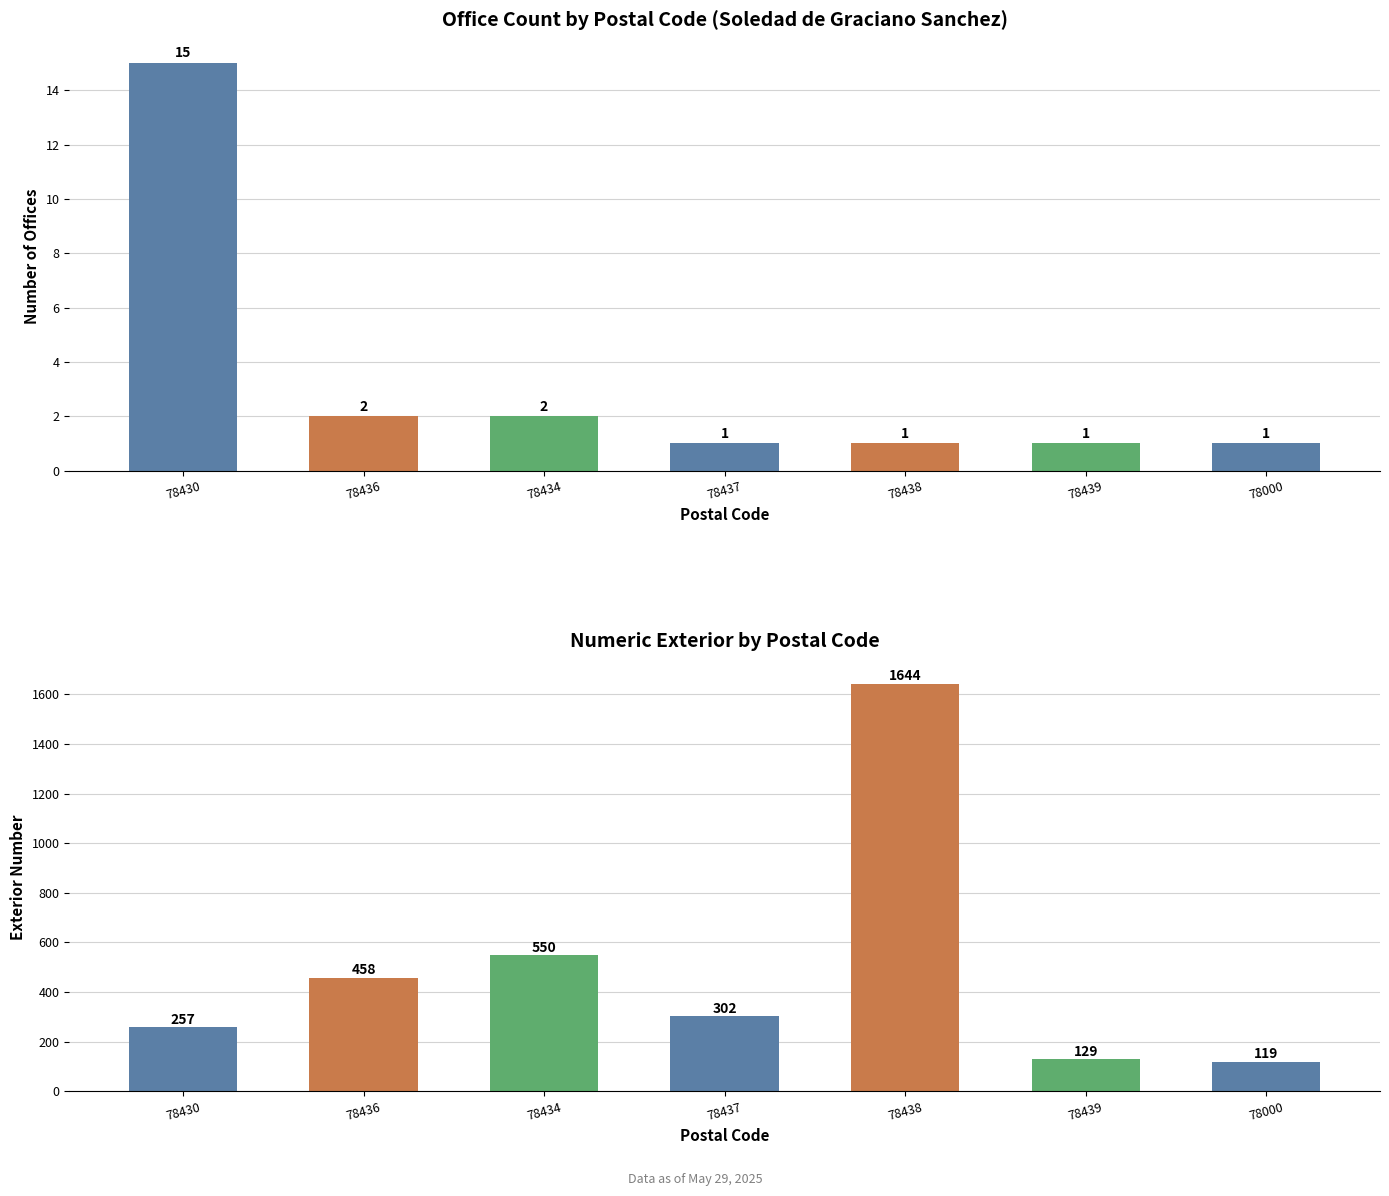

At which label is Office Count closest to 8?

78436